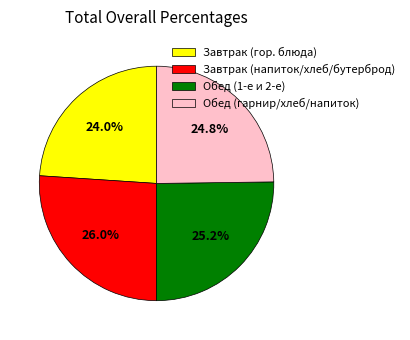

Which category has the biggest portion of the pie?

Завтрак (напиток/хлеб/бутерброд)